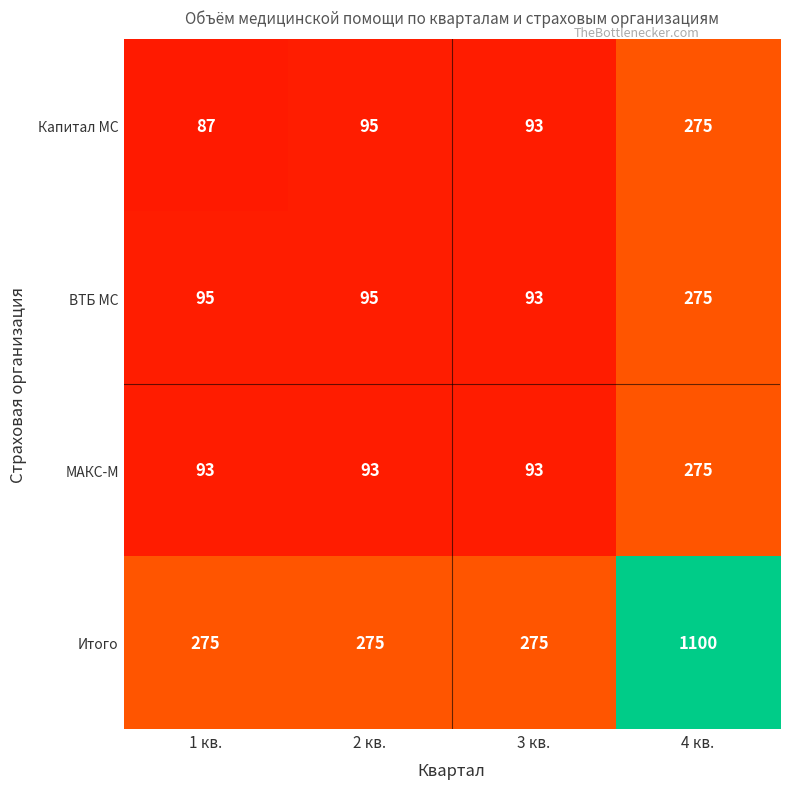

Read the ВТБ МС value at 4 кв..

275